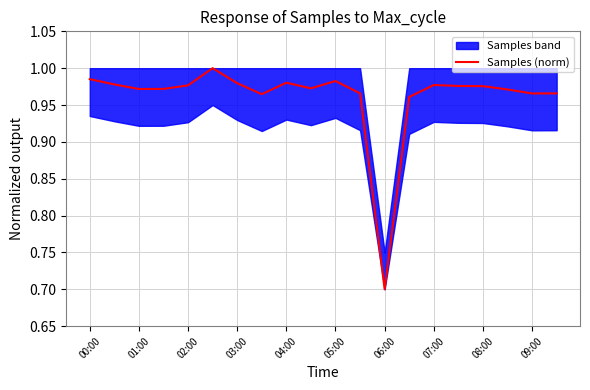

Which category has the lowest value in the Samples (norm) series?

06:00